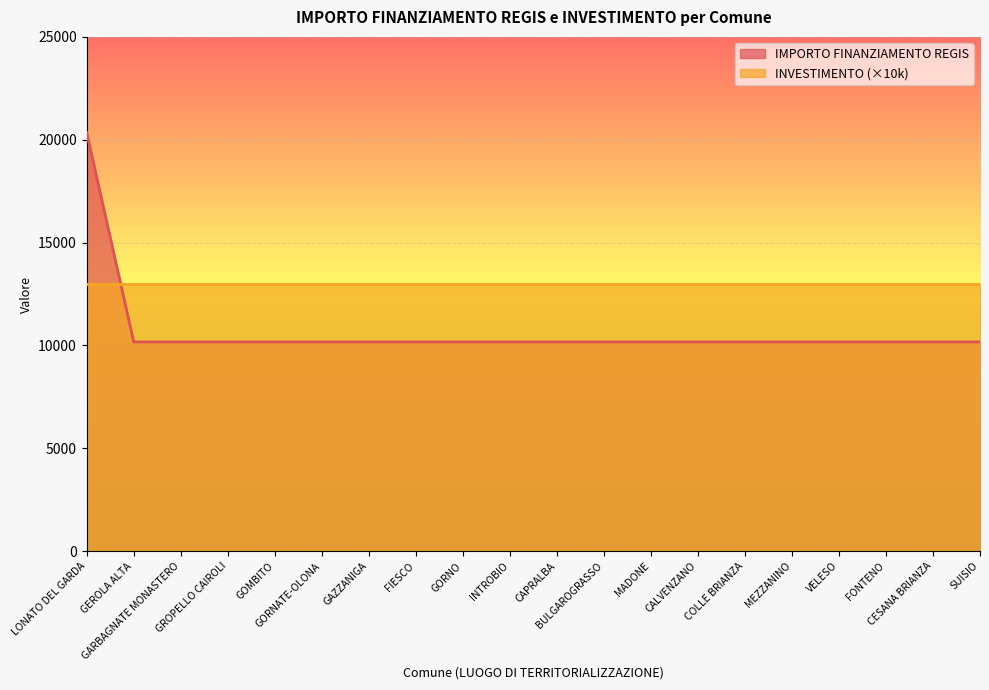

What is the approximate value at GOMBITO?

10172